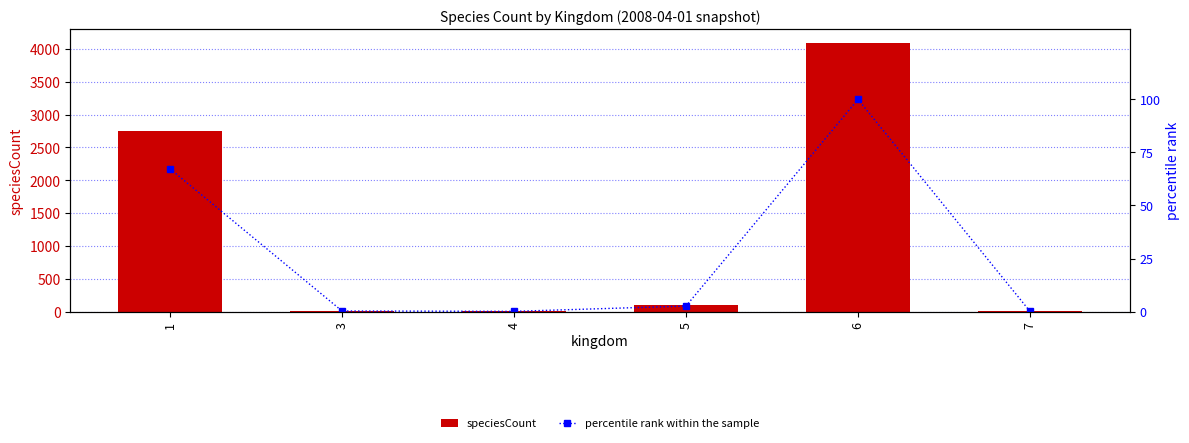

Is it true that speciesCount equals 4095.0 at 6?

True